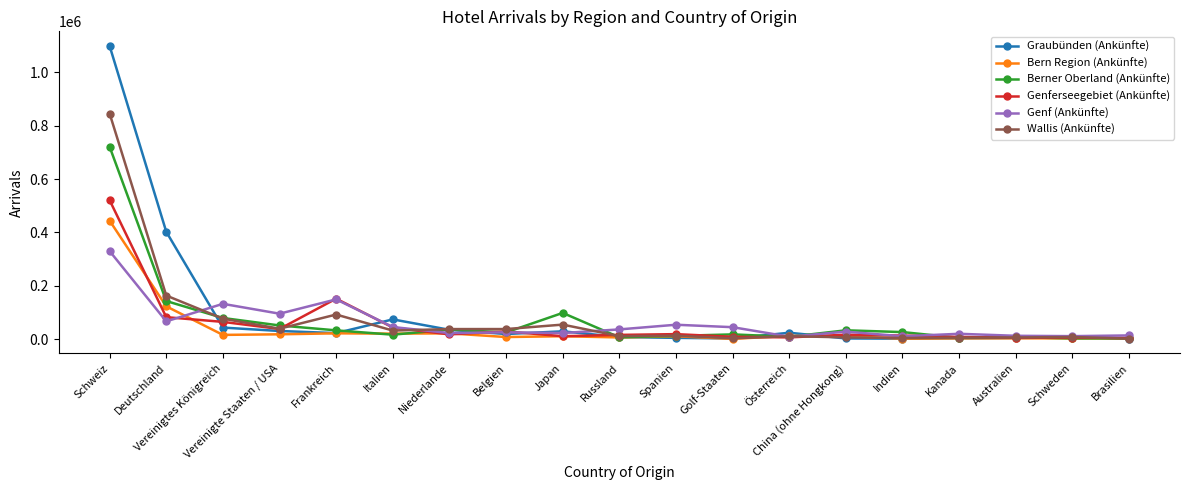

Which series has the widest spread of values?

Graubünden (Ankünfte)